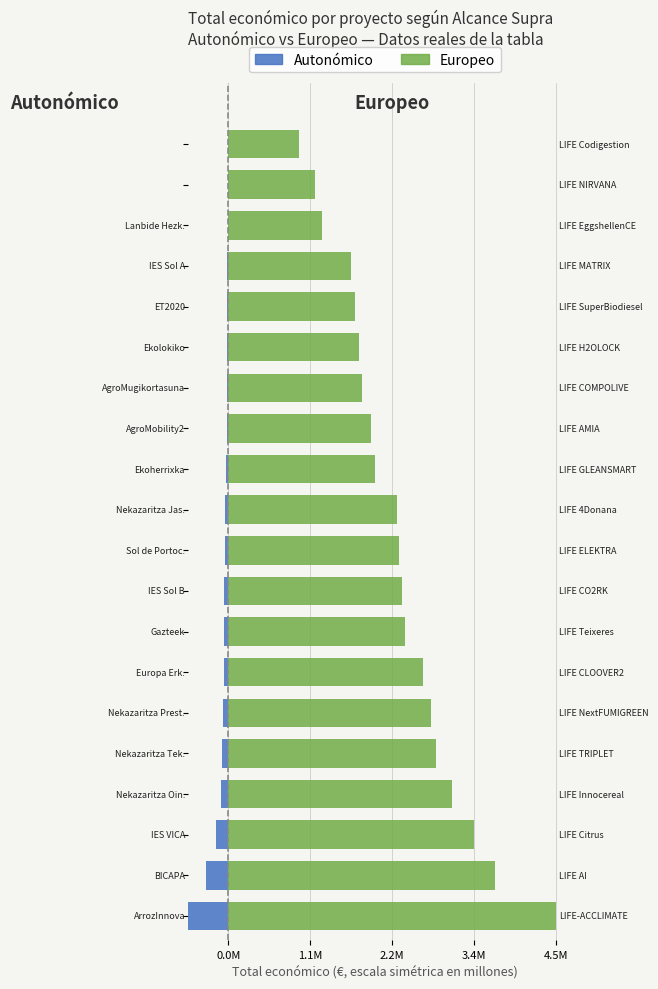

Reading left to right, what are all the values shown in this chart?

Autonómico: -543210	-299997	-165565	-97778	-80062	-73286	-62364	-60000	-57853	-49632	-48240	-28849	-20412	-19954	-19180	-18169	-11968	-4970	0	0
Europeo: 4468538	3631233	3349384	3057003	2839669	2758921	2657110	2406410	2365559	2329944	2296643	2007637	1945914	1818362	1782371	1722411	1675312	1272314	1189042	971420